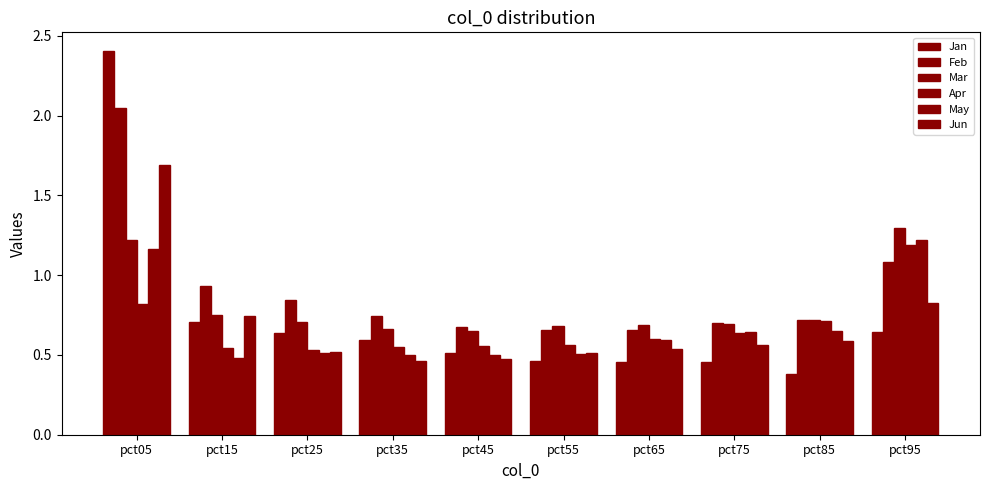

How many groups of bars are there?

10